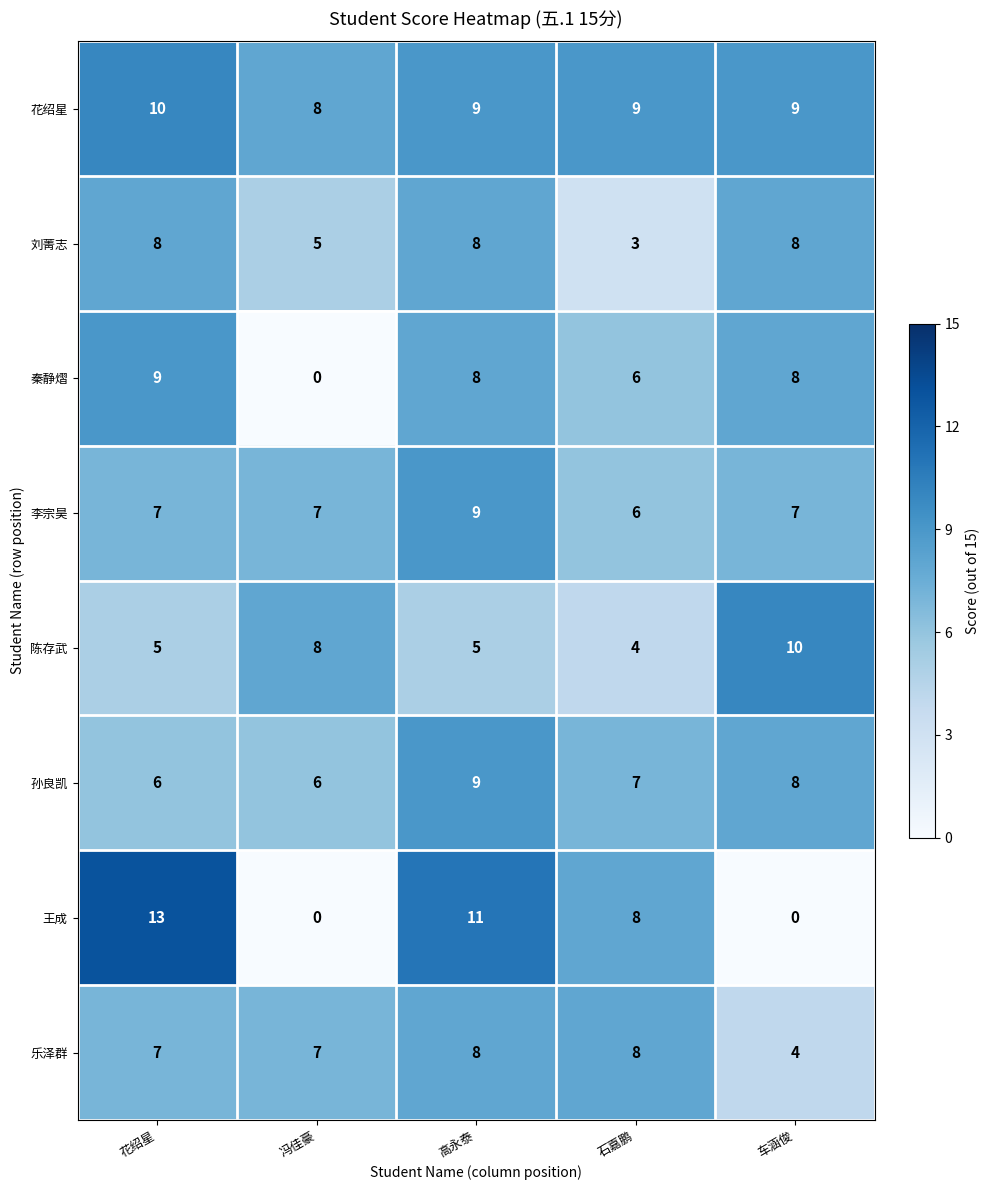

The value of 花绍星 at 高永泰 is 9. True or false?

True